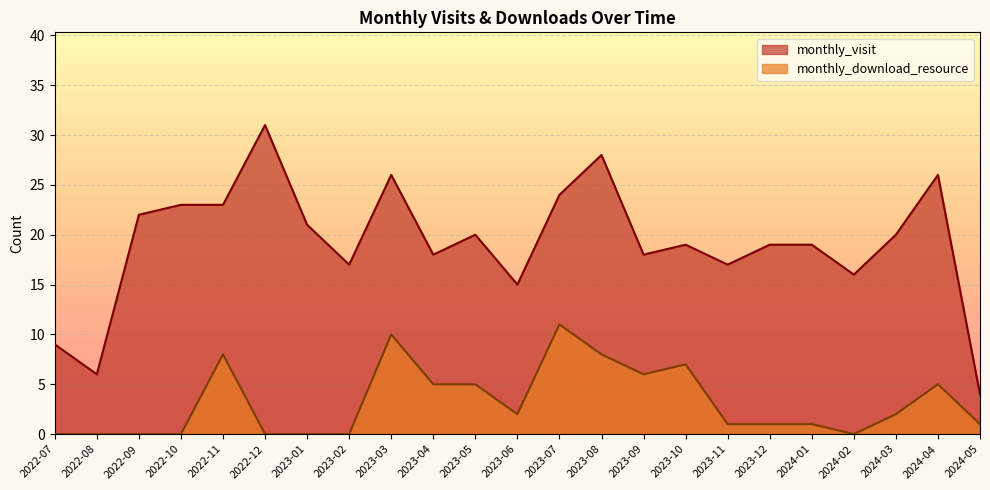

List the labels in order of monthly_visit value, largest first.

2022-12, 2023-08, 2023-03, 2024-04, 2023-07, 2022-10, 2022-11, 2022-09, 2023-01, 2023-05, 2024-03, 2023-10, 2023-12, 2024-01, 2023-04, 2023-09, 2023-02, 2023-11, 2024-02, 2023-06, 2022-07, 2022-08, 2024-05